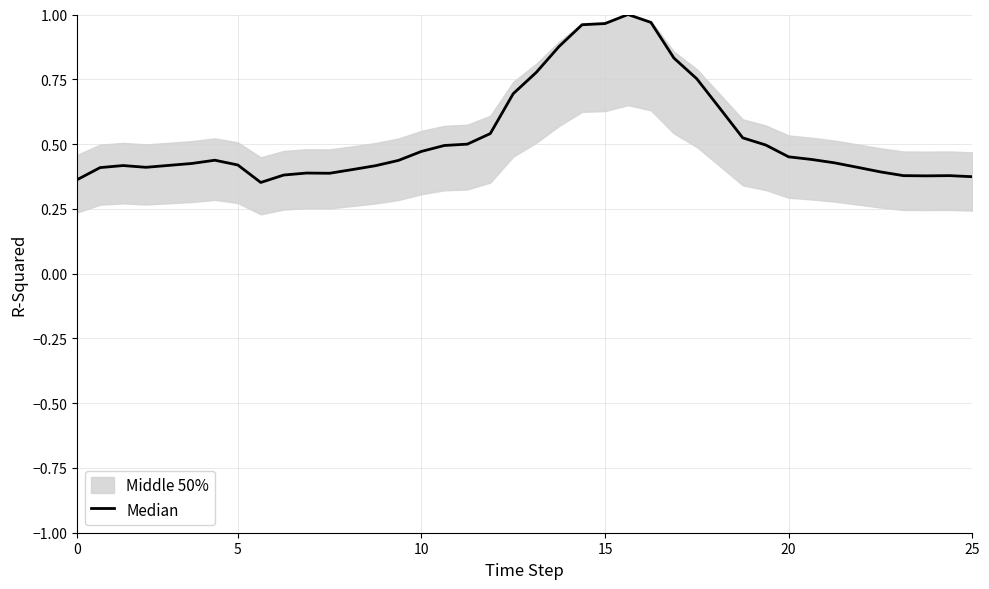

What is the smallest value displayed?

0.4